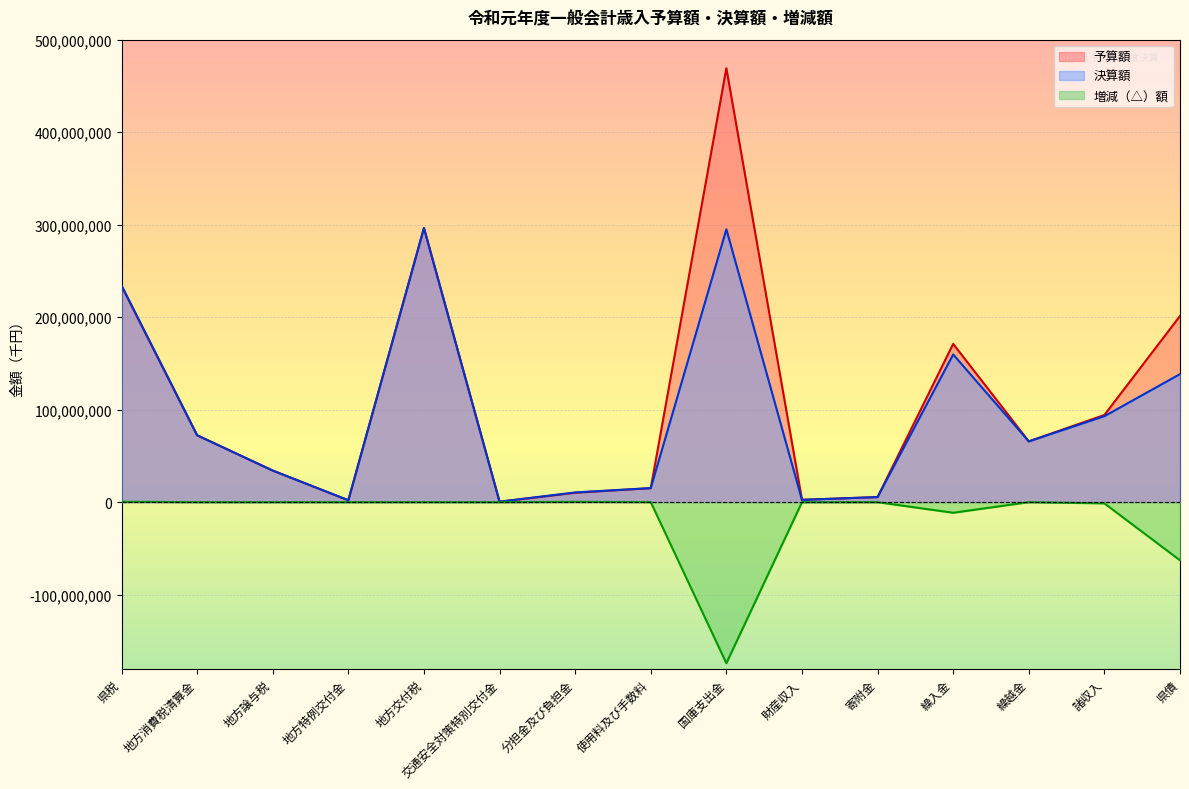

Read the 予算額 value at 地方交付税, to the nearest 100.

296379600